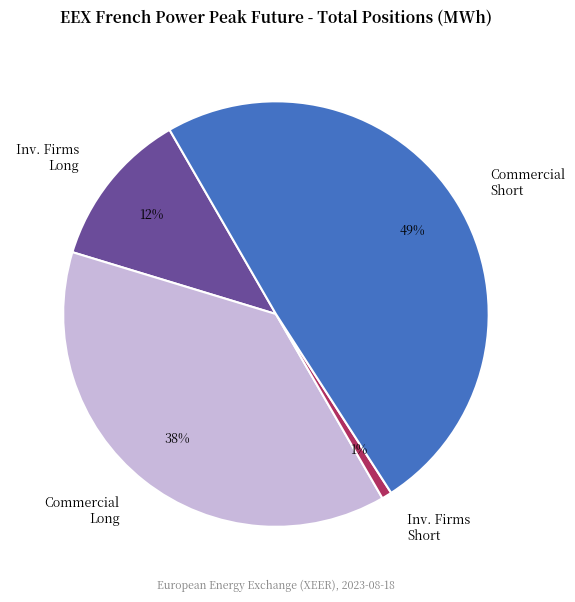

Count the number of slices in the pie.

4